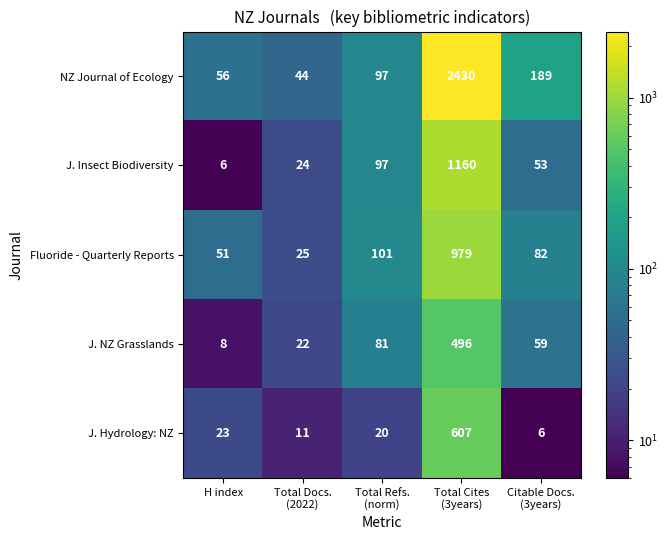

The J. Insect Biodiversity series shows 6 at H index. True or false?

True